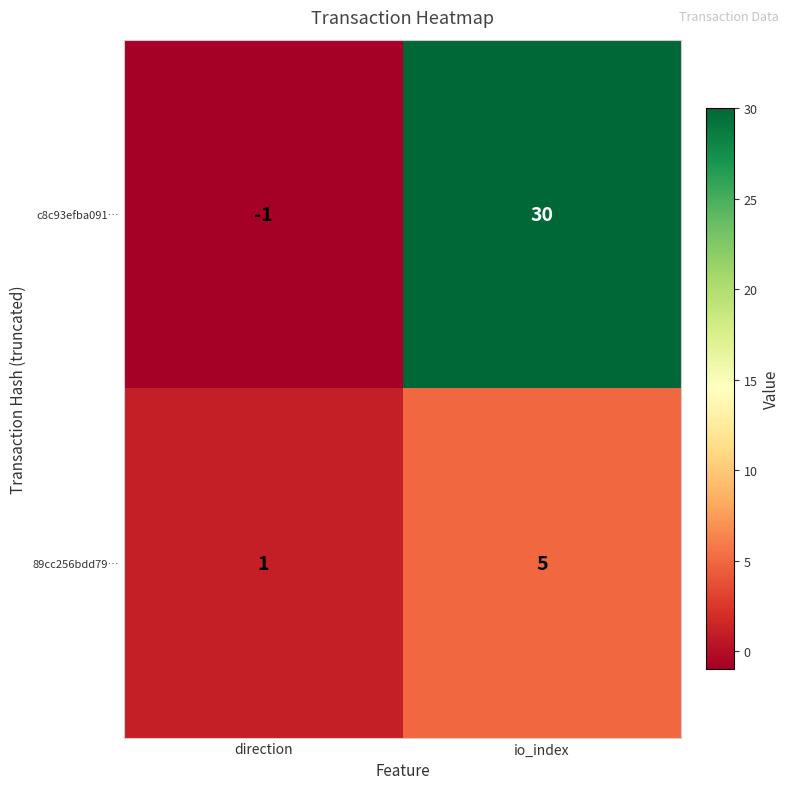

What is the difference between the 89cc256bdd79… values at direction and io_index?

4